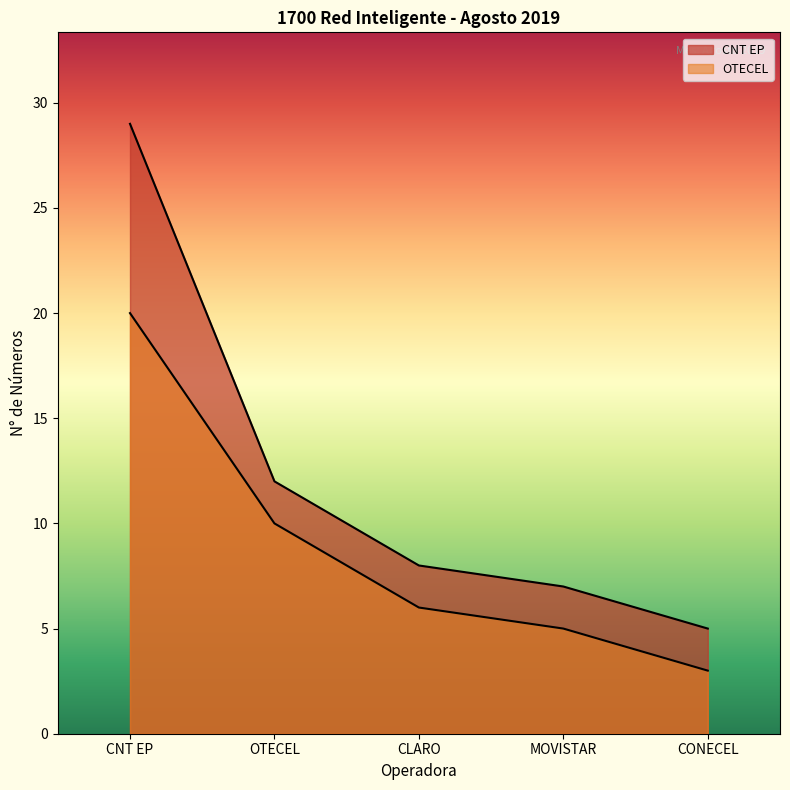

How many lines are shown in the chart?

2